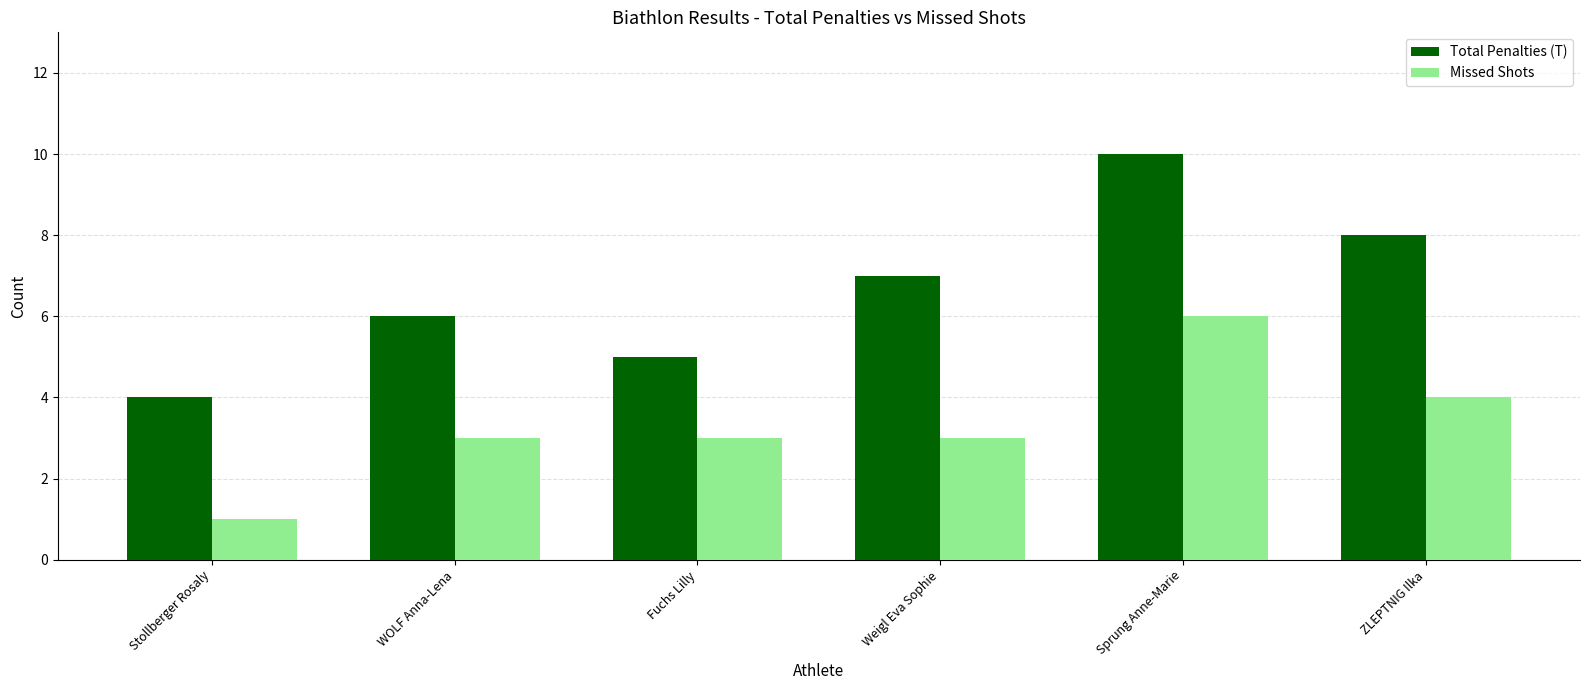

Which series has the widest spread of values?

Total Penalties (T)